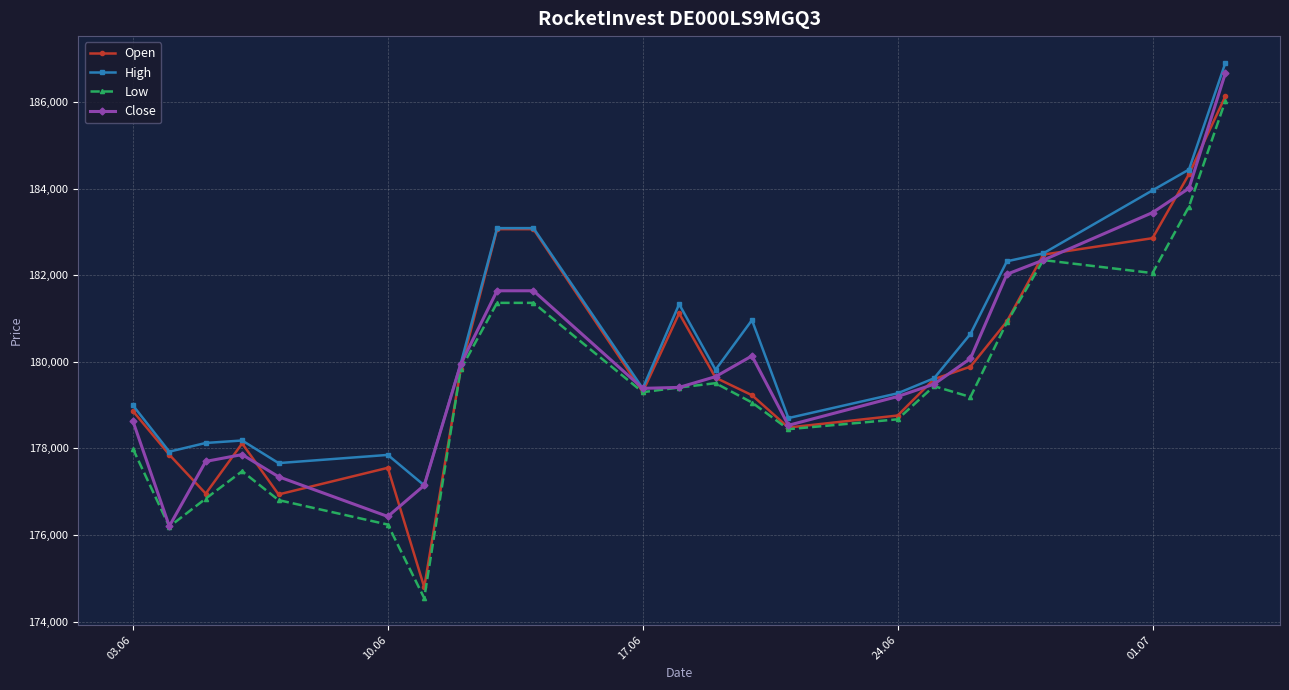

What is the smallest value displayed?

174543